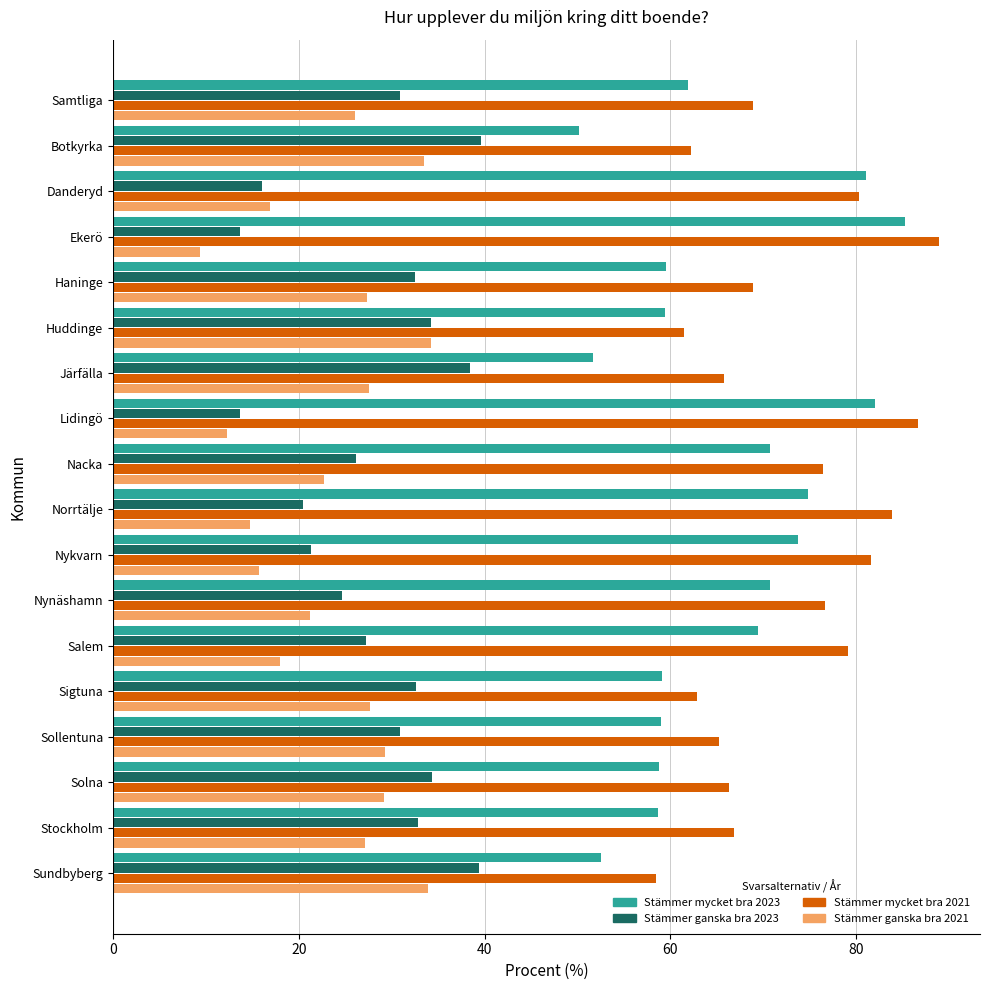

Between Norrtälje and Sigtuna, which series saw the biggest shift?

Stämmer mycket bra 2021